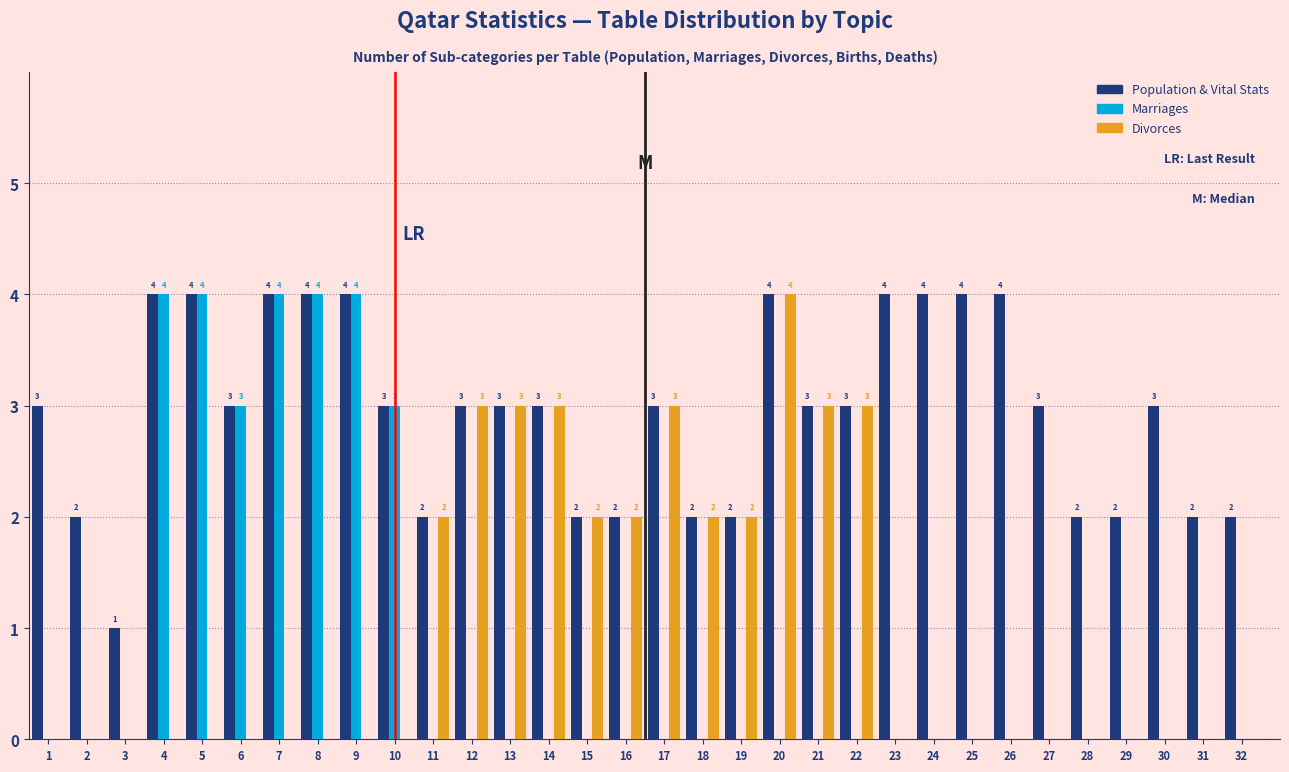

Reading right to left, transcribe all the data shown in this chart.

Population & Vital Stats: 32=2	31=2	30=3	29=2	28=2	27=3	26=4	25=4	24=4	23=4	22=3	21=3	20=4	19=2	18=2	17=3	16=2	15=2	14=3	13=3	12=3	11=2	10=3	9=4	8=4	7=4	6=3	5=4	4=4	3=1	2=2	1=3
Marriages: 32=0	31=0	30=0	29=0	28=0	27=0	26=0	25=0	24=0	23=0	22=0	21=0	20=0	19=0	18=0	17=0	16=0	15=0	14=0	13=0	12=0	11=0	10=3	9=4	8=4	7=4	6=3	5=4	4=4	3=0	2=0	1=0
Divorces: 32=0	31=0	30=0	29=0	28=0	27=0	26=0	25=0	24=0	23=0	22=3	21=3	20=4	19=2	18=2	17=3	16=2	15=2	14=3	13=3	12=3	11=2	10=0	9=0	8=0	7=0	6=0	5=0	4=0	3=0	2=0	1=0